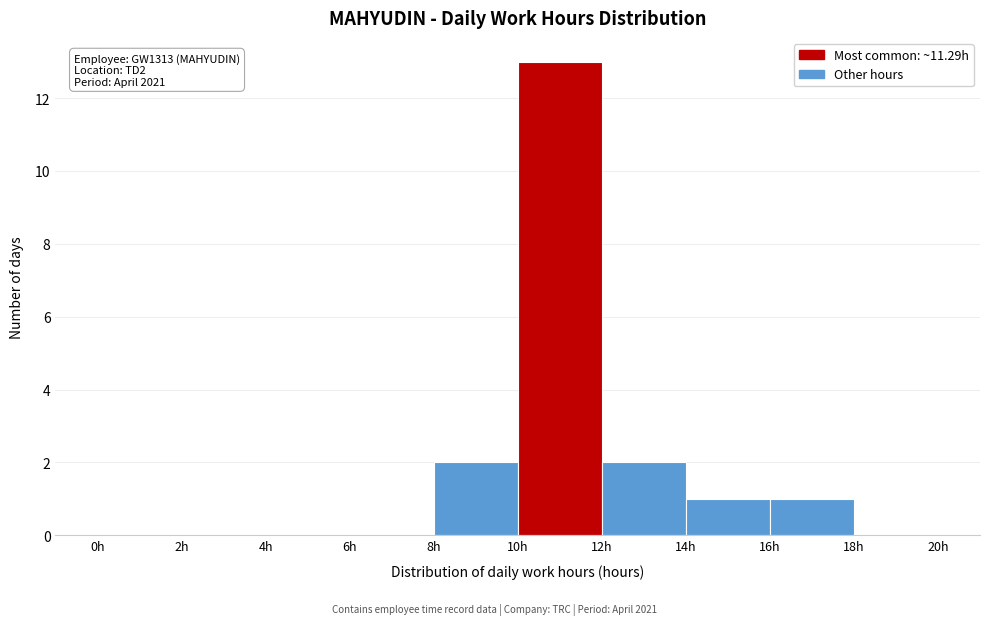

Over which range of the x-axis is the bar tallest?

10 to 12